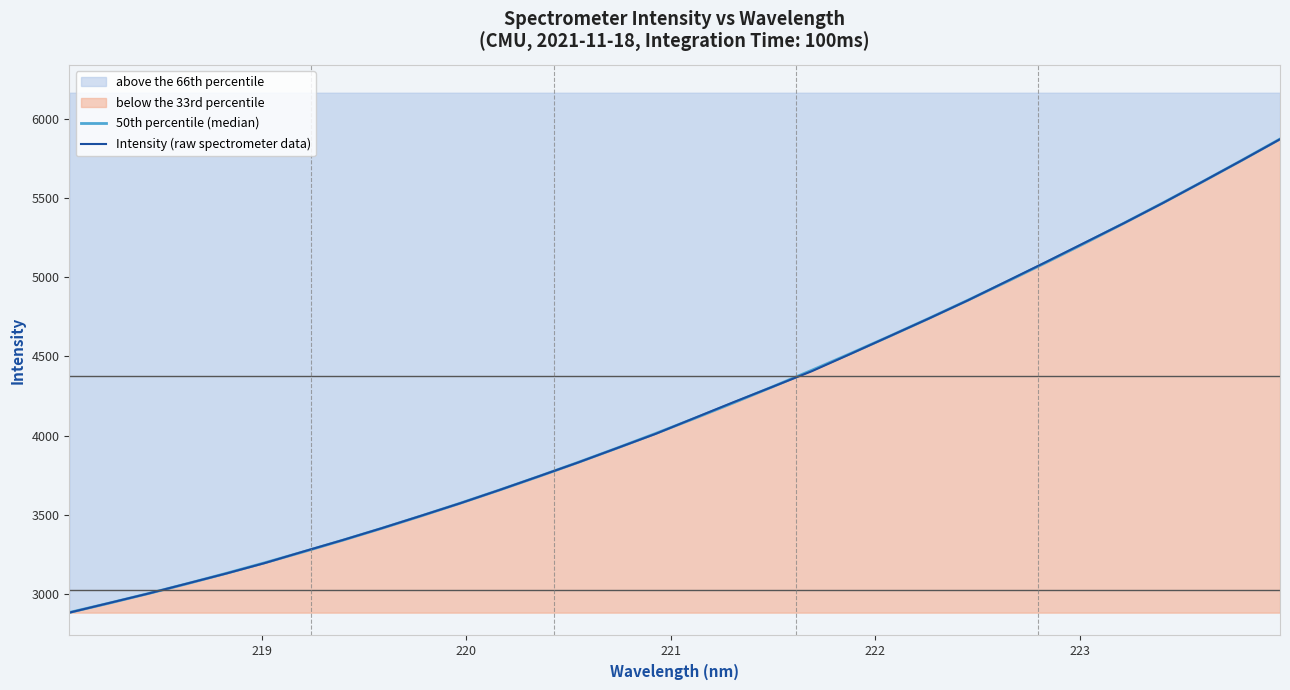

What is the greatest value displayed?

5871.9